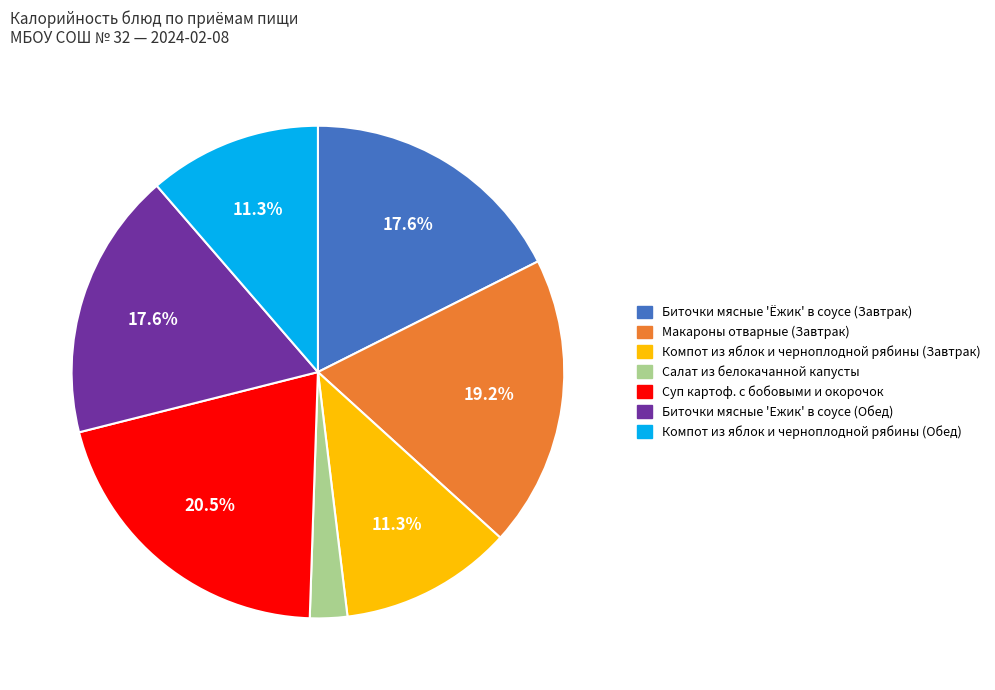

Is Биточки мясные 'Ёжик' в соусе (Завтрак) the majority of the pie?

No